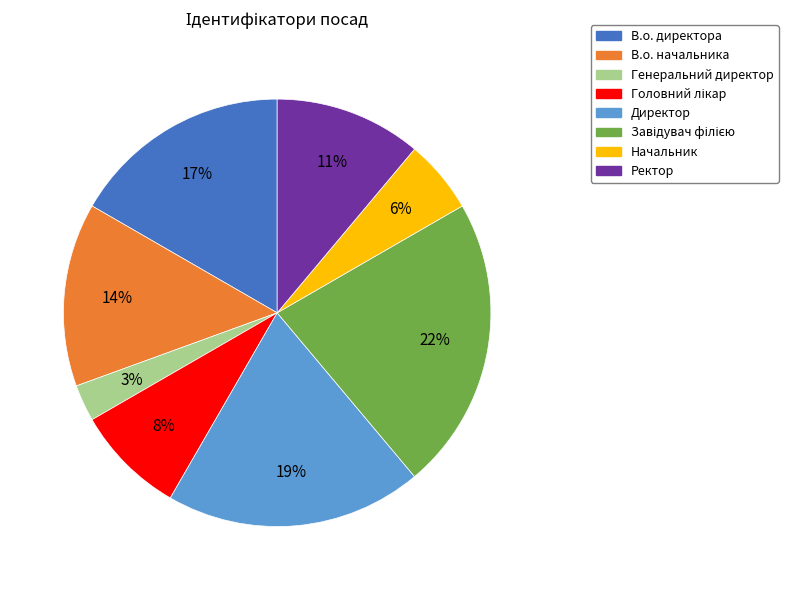

The В.о. начальника slice represents 6% of the pie. True or false?

False